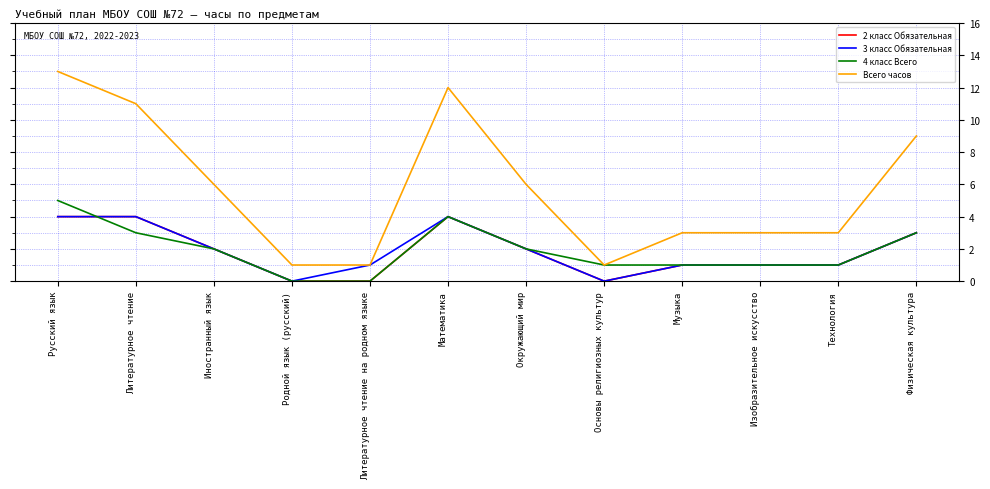

Which category has the highest value across all series?

Русский язык